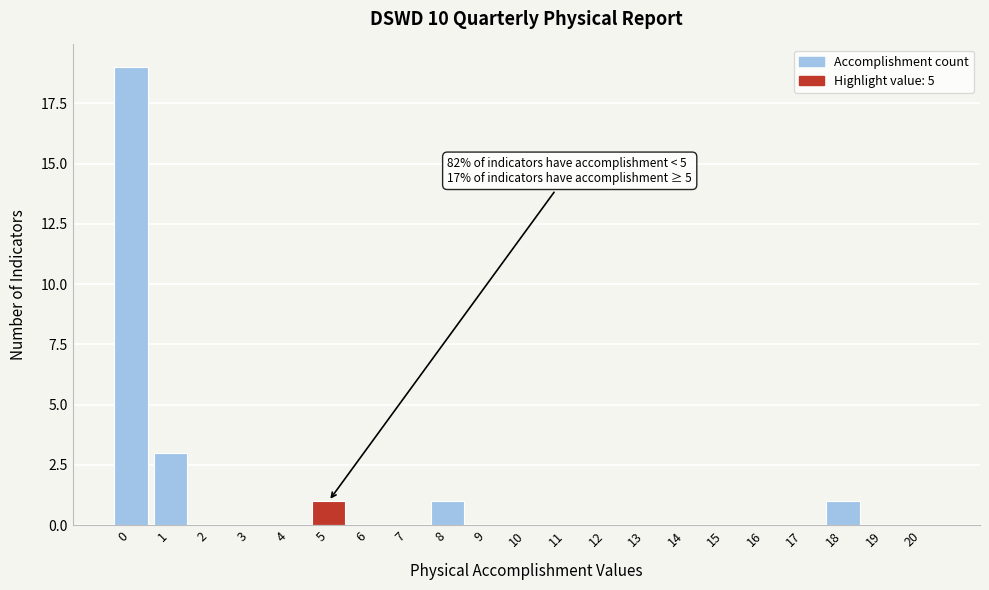

Reading left to right, what are all the values shown in this chart?

0=19	1=3	2=0	3=0	4=0	5=1	6=0	7=0	8=1	9=0	10=0	11=0	12=0	13=0	14=0	15=0	16=0	17=0	18=1	19=0	20=0